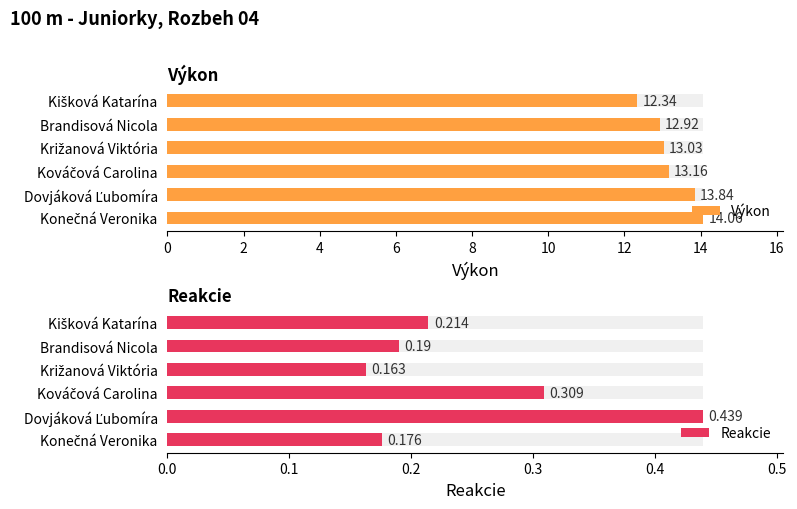

Between Kováčová Carolina and Konečná Veronika, which is larger?

Konečná Veronika